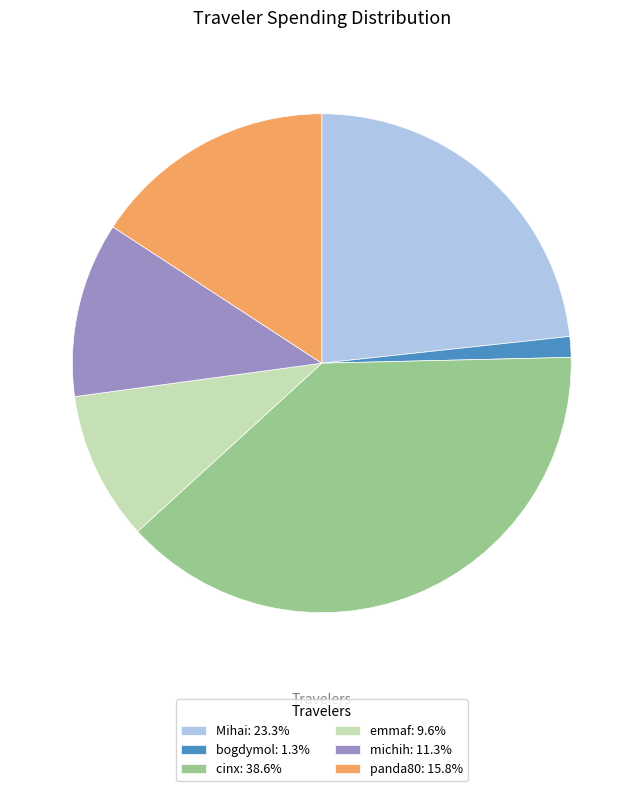

Which slice is the smallest?

bogdymol